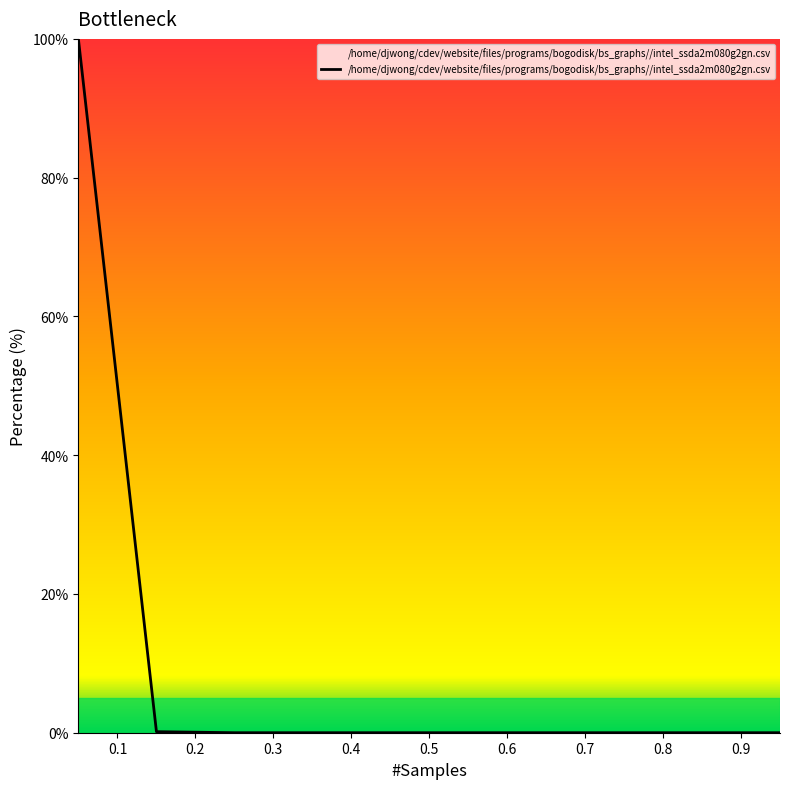

Does the chart have visible grid lines?

No